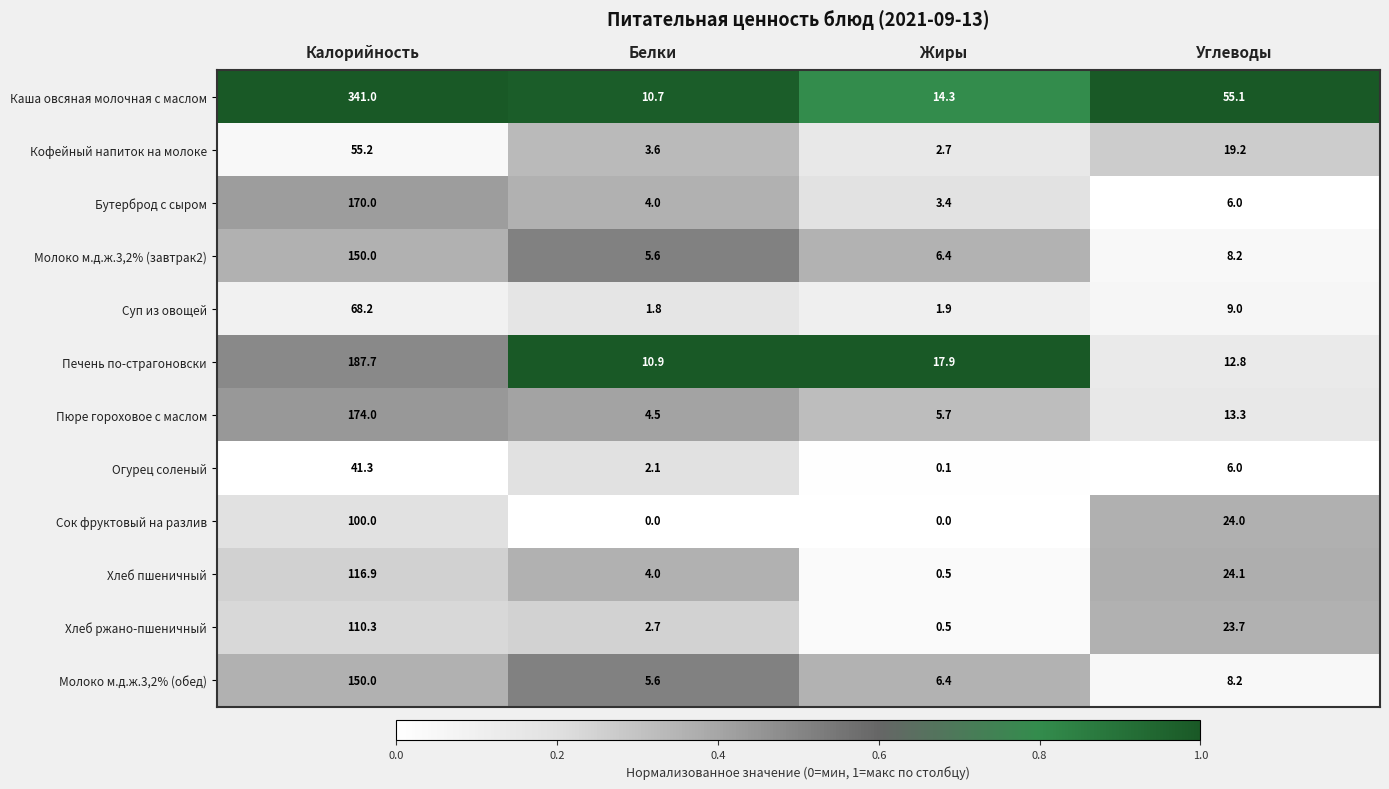

The value of Каша овсяная молочная с маслом at Белки is 10.7. True or false?

True